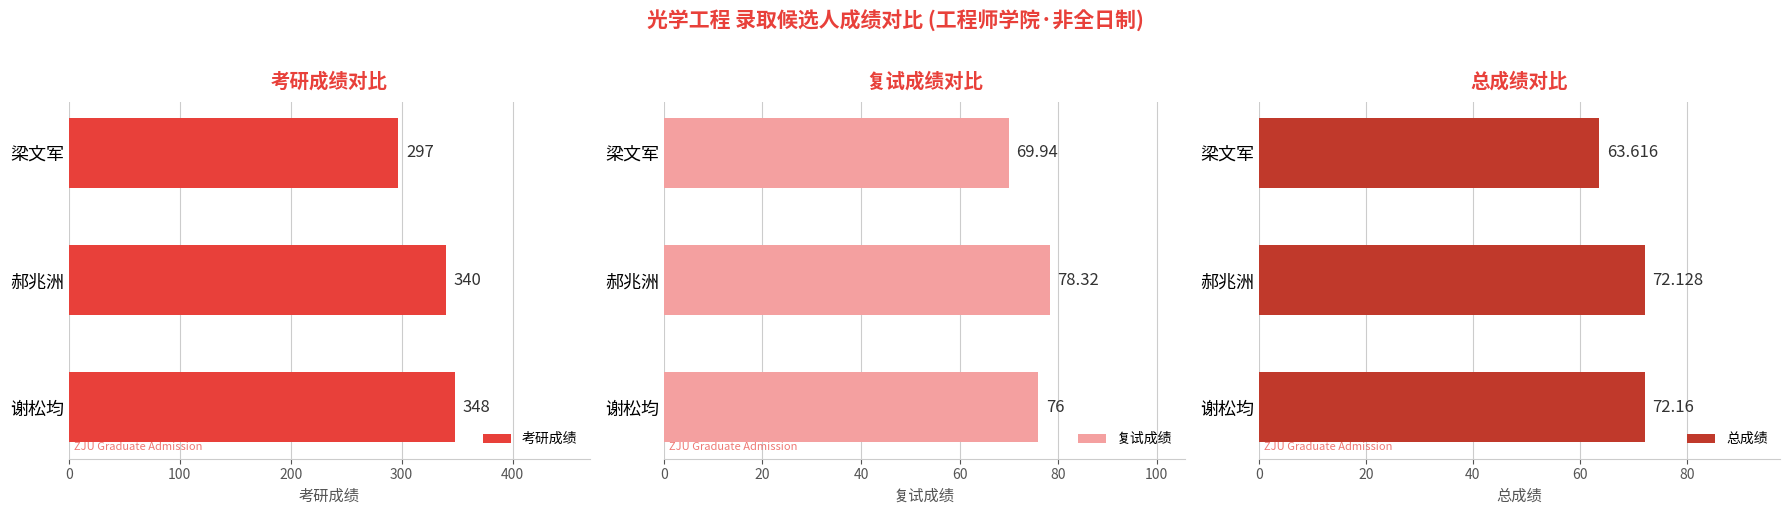

Rank the categories by 考研成绩 value from highest to lowest.

谢松均, 郝兆洲, 梁文军